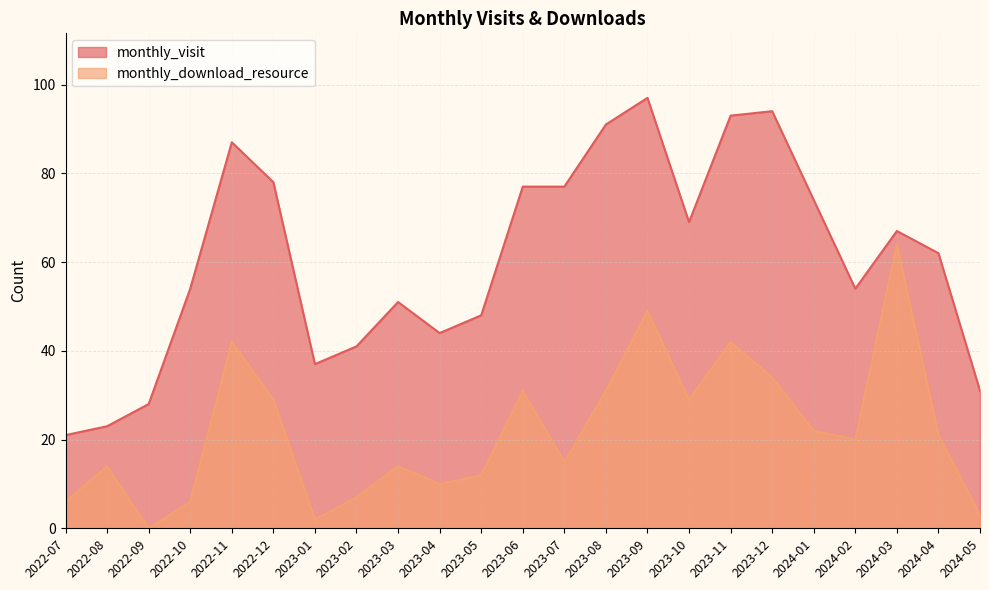

Reading left to right, extract all data points from this chart.

monthly_visit: 21	23	28	54	87	78	37	41	51	44	48	77	77	91	97	69	93	94	74	54	67	62	31
monthly_download_resource: 6	14	0	6	42	29	2	7	14	10	12	31	15	31	49	29	42	34	22	20	64	21	3